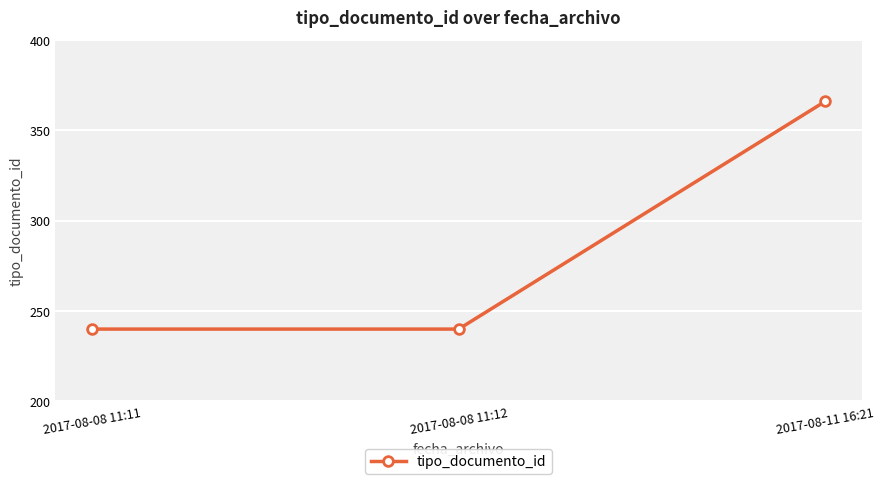

True or false: the data shows 240 at 2017-08-08 11:12.

True